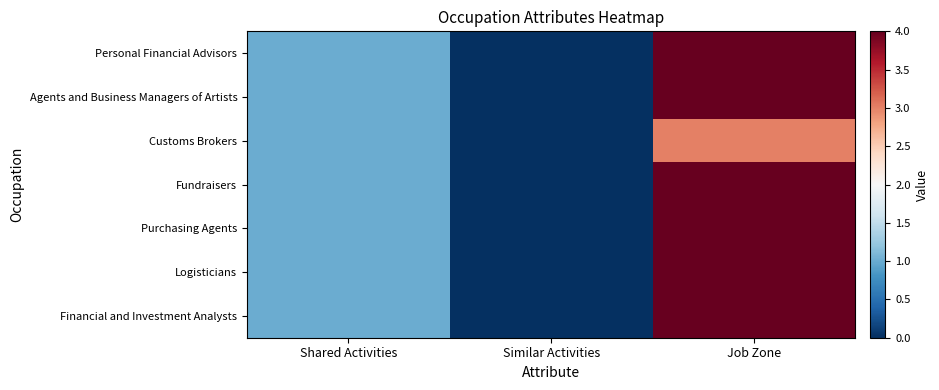

Reading right to left, what are all the values shown in this chart?

Personal Financial Advisors: Job Zone=4	Similar Activities=0	Shared Activities=1
Agents and Business Managers of Artists: Job Zone=4	Similar Activities=0	Shared Activities=1
Customs Brokers: Job Zone=3	Similar Activities=0	Shared Activities=1
Fundraisers: Job Zone=4	Similar Activities=0	Shared Activities=1
Purchasing Agents: Job Zone=4	Similar Activities=0	Shared Activities=1
Logisticians: Job Zone=4	Similar Activities=0	Shared Activities=1
Financial and Investment Analysts: Job Zone=4	Similar Activities=0	Shared Activities=1